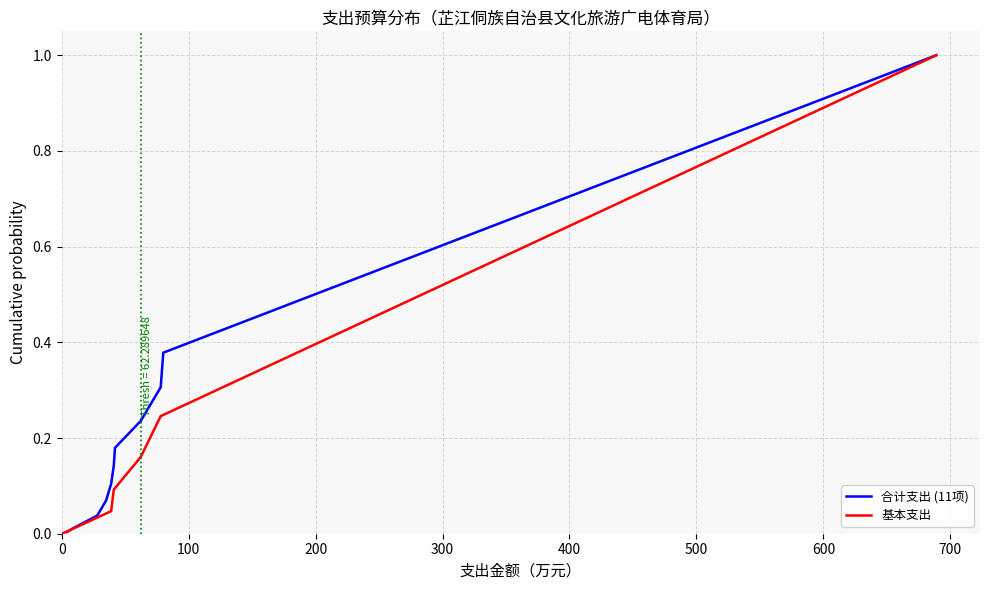

What is the highest value of the 合计支出 (11项) series?

1.0